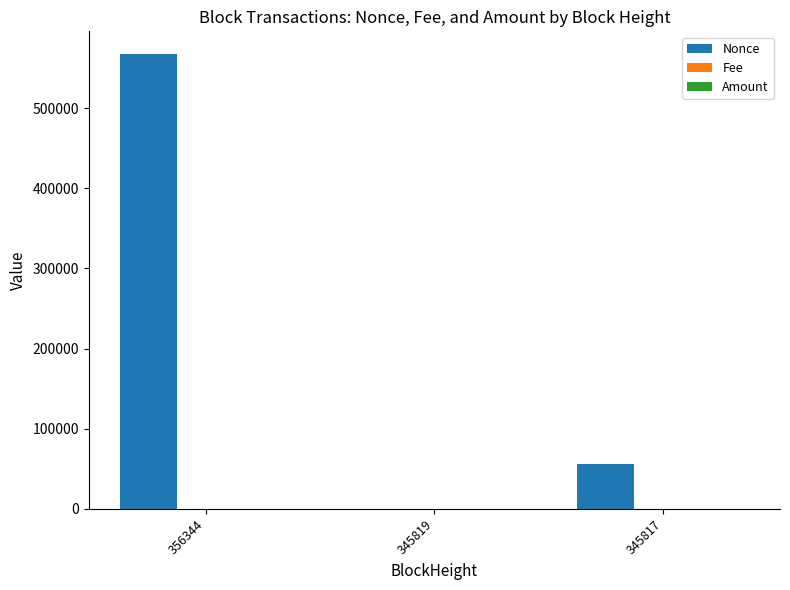

Is it true that Nonce equals 55874.0 at 345817?

True